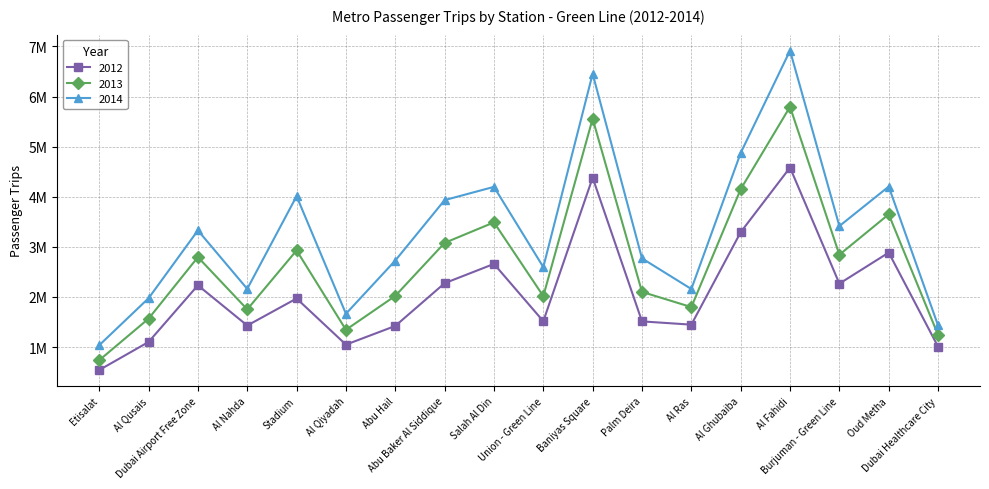

Which label corresponds to the smallest value in the chart?

Etisalat